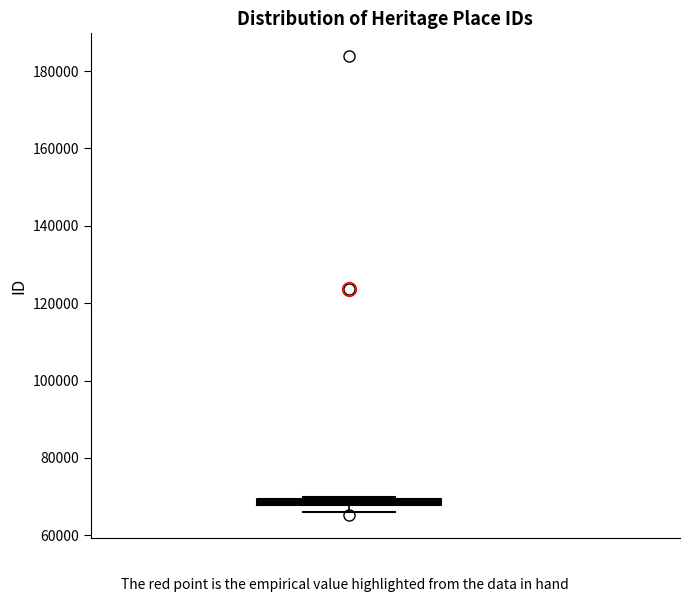

Where is the lower edge of the box on the y-axis? The values are not printed on the chart, so give them approximately, as read against the axis.

68000